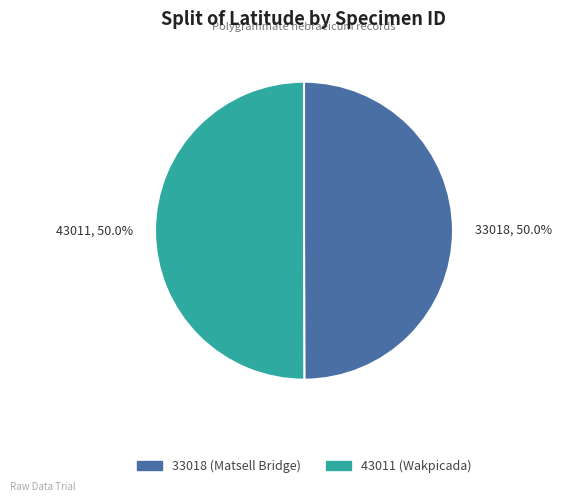

Approximately how many times larger is the value at 43011, 50.0% compared to 33018, 50.0%?

1.0